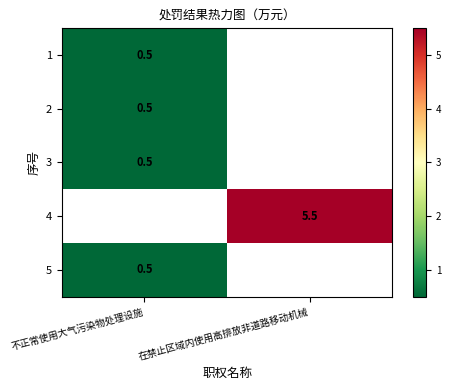

How many data points does each series have?

2